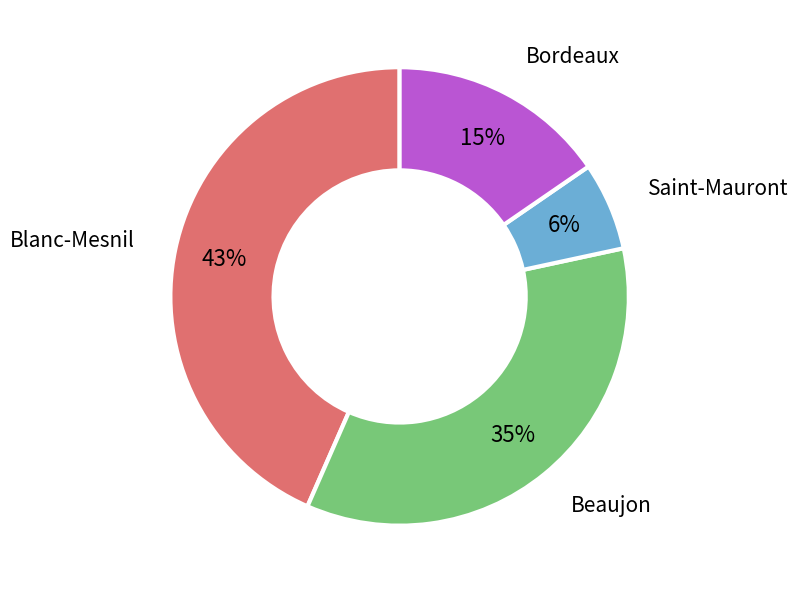

Which has a higher value, Saint-Mauront or Beaujon?

Beaujon